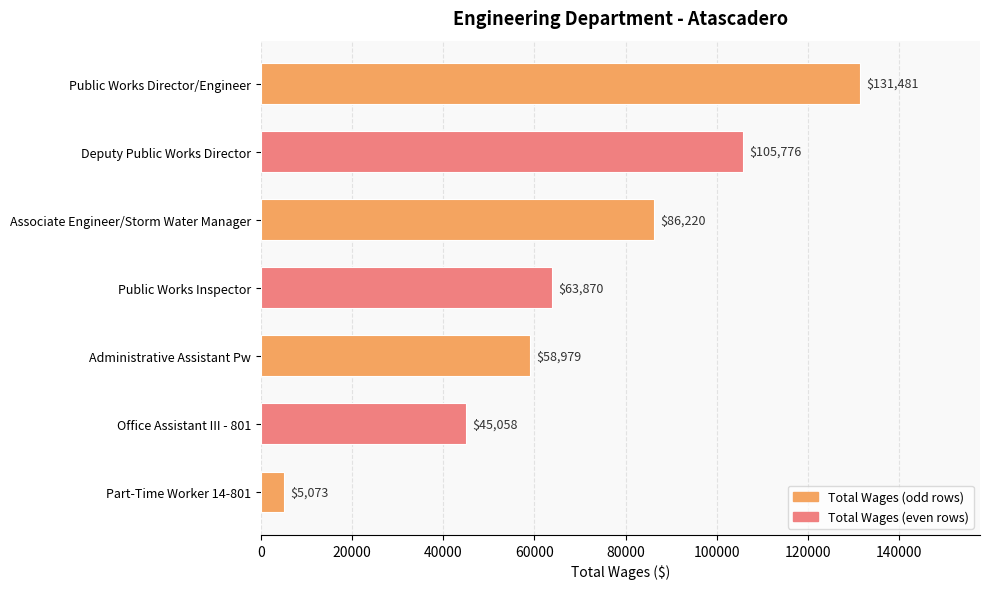

Reading top to bottom, extract all data points from this chart.

131481	105776	86220	63870	58979	45058	5073